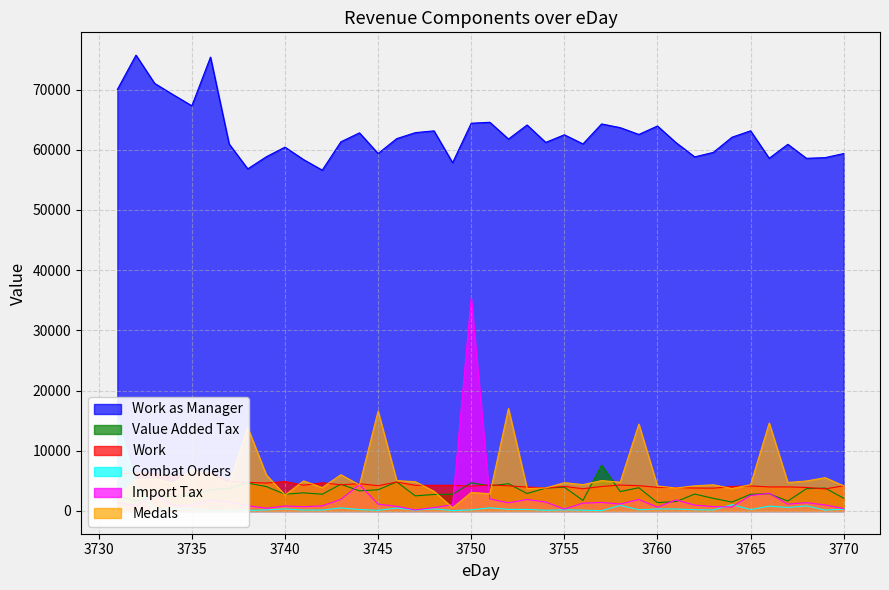

True or false: Combat Orders has a value of 156.3 at 3753.

False